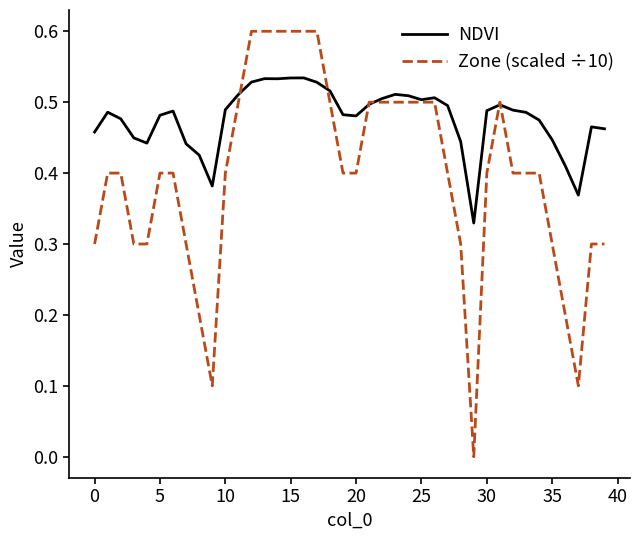

What is the sum of all NDVI values?

19.1